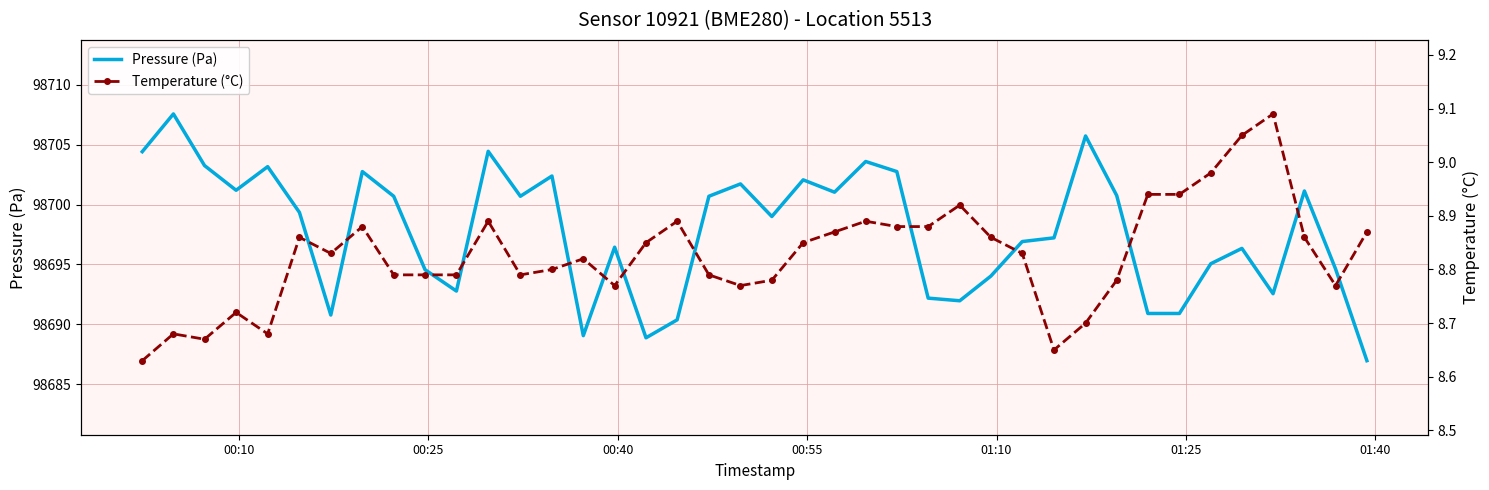

True or false: Pressure (Pa) and Temperature (°C) intersect in this chart.

False